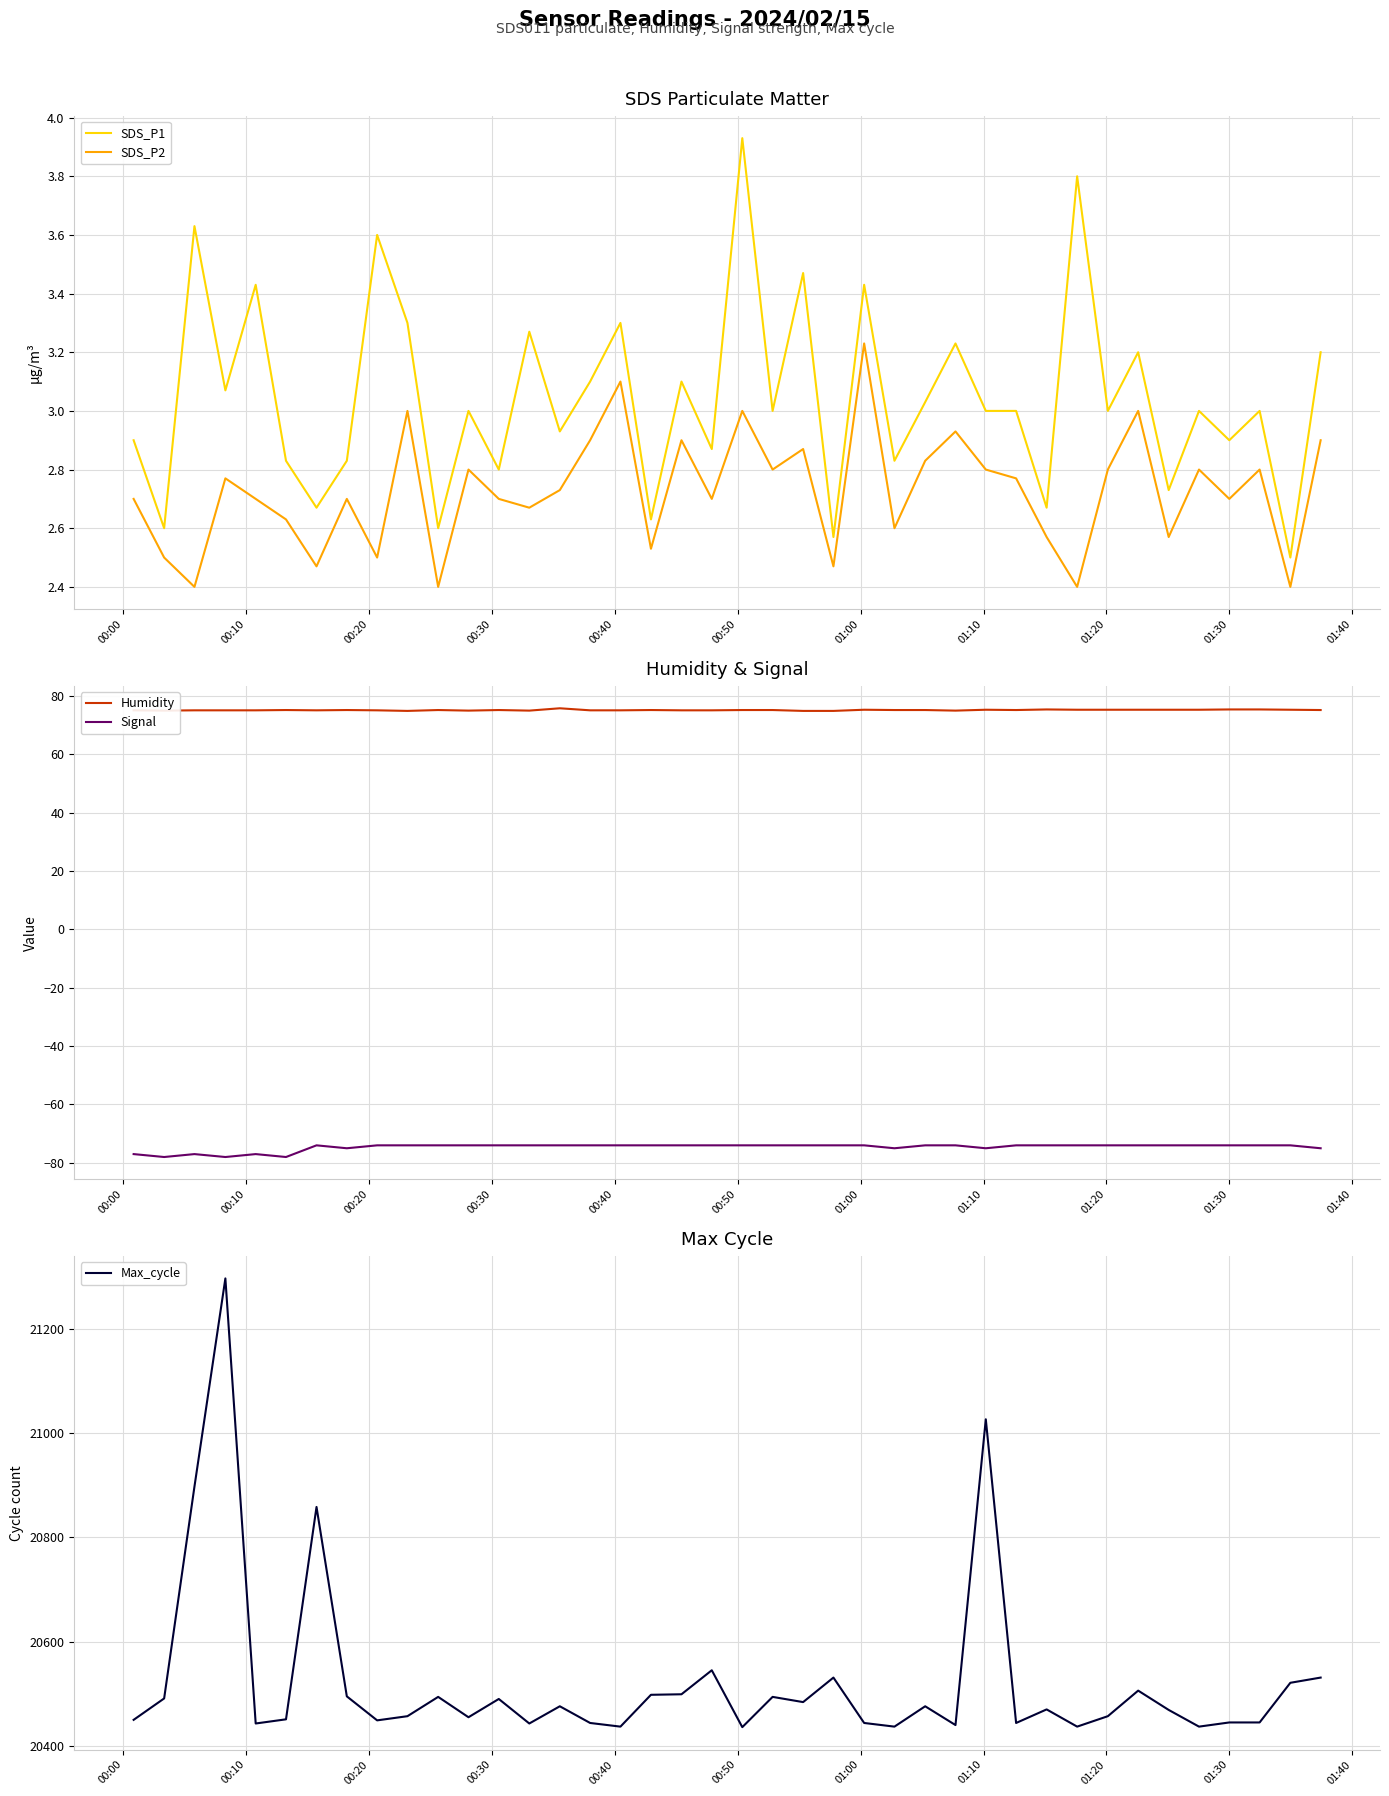

True or false: SDS_P2 and SDS_P1 cross at least once.

False